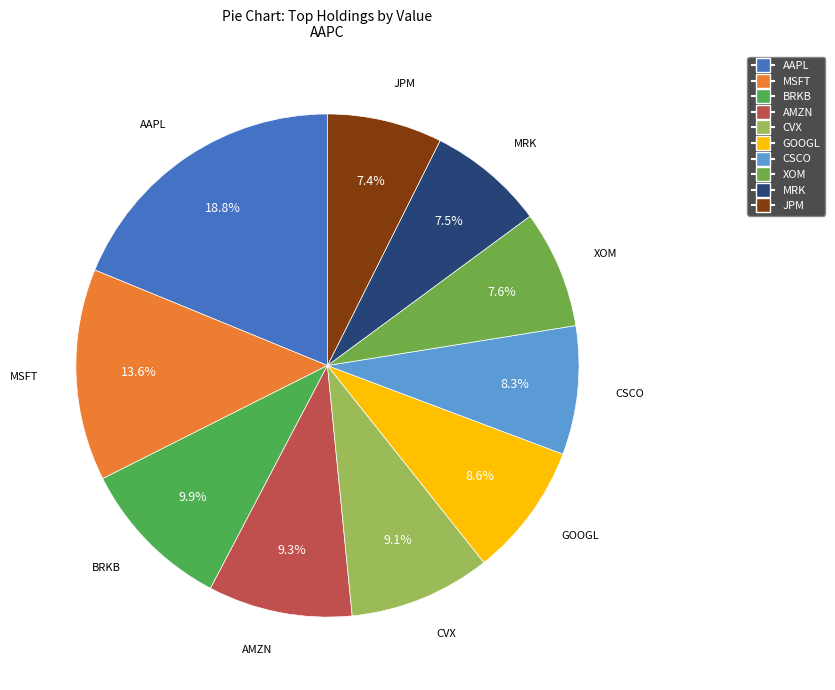

The JPM slice represents 18% of the pie. True or false?

False